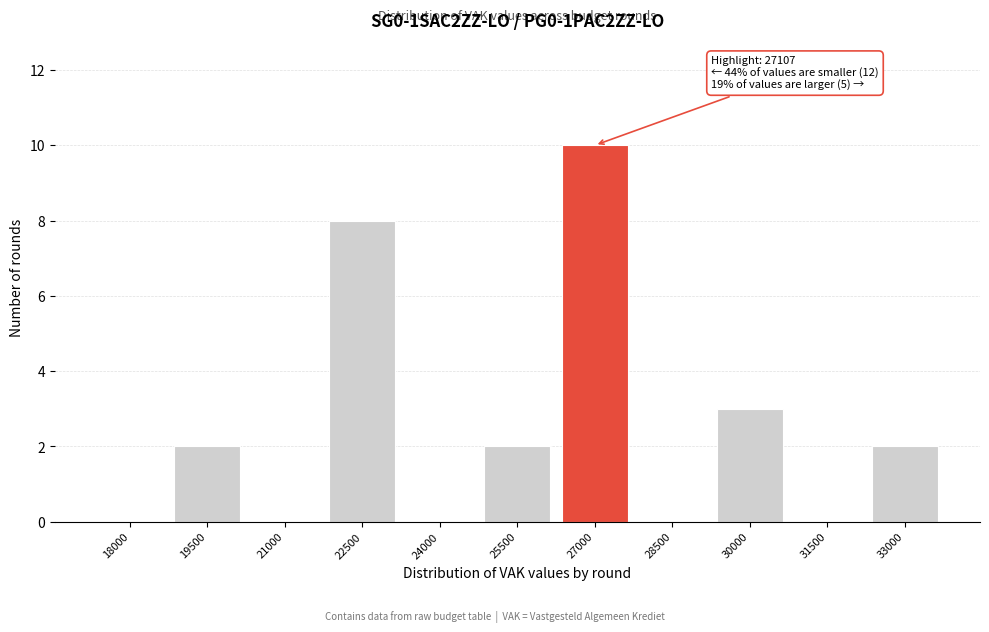

Reading left to right, what are all the values shown in this chart?

18000=0	19500=2	21000=0	22500=8	24000=0	25500=2	27000=10	28500=0	30000=3	31500=0	33000=2